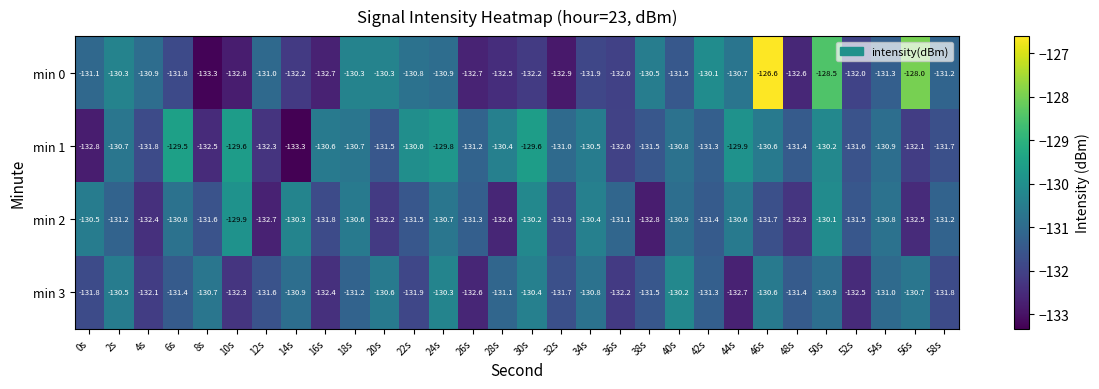

At which label does min 3 reach its peak?

40s